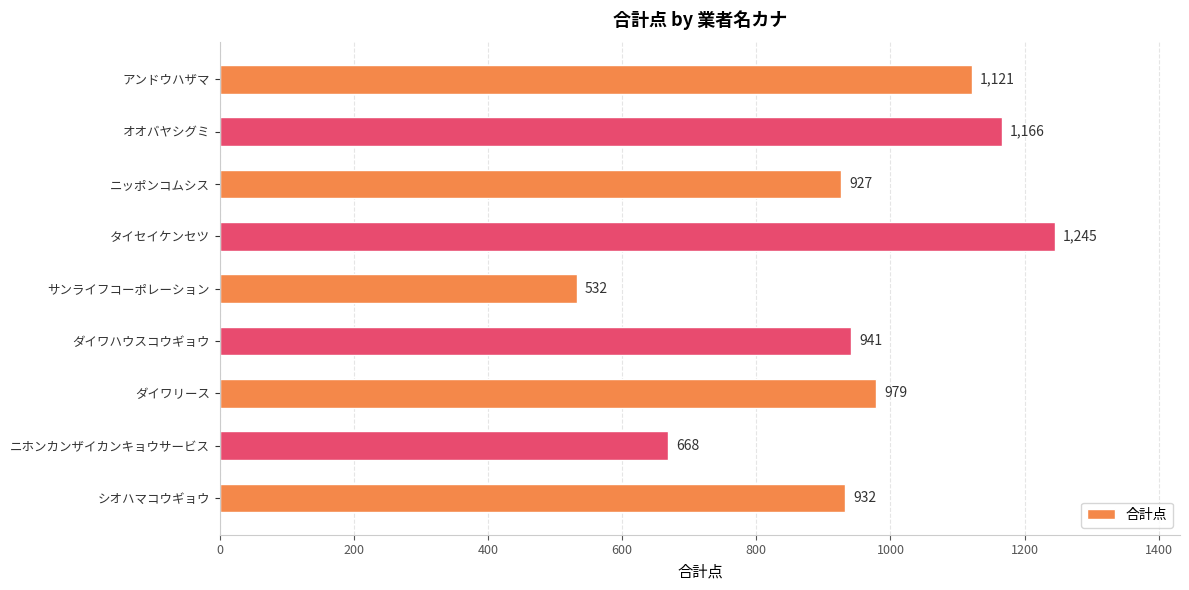

What is the sum of all values?

8511